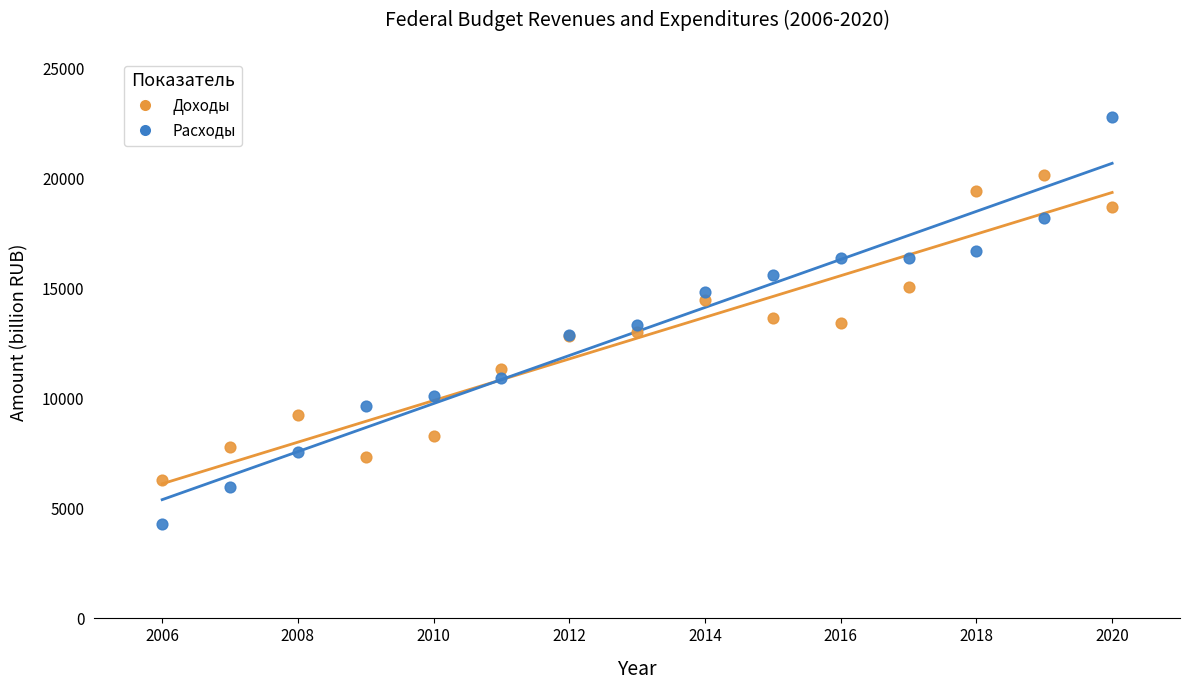

What is the X range (max minus min) for the scatter plot?

14.0